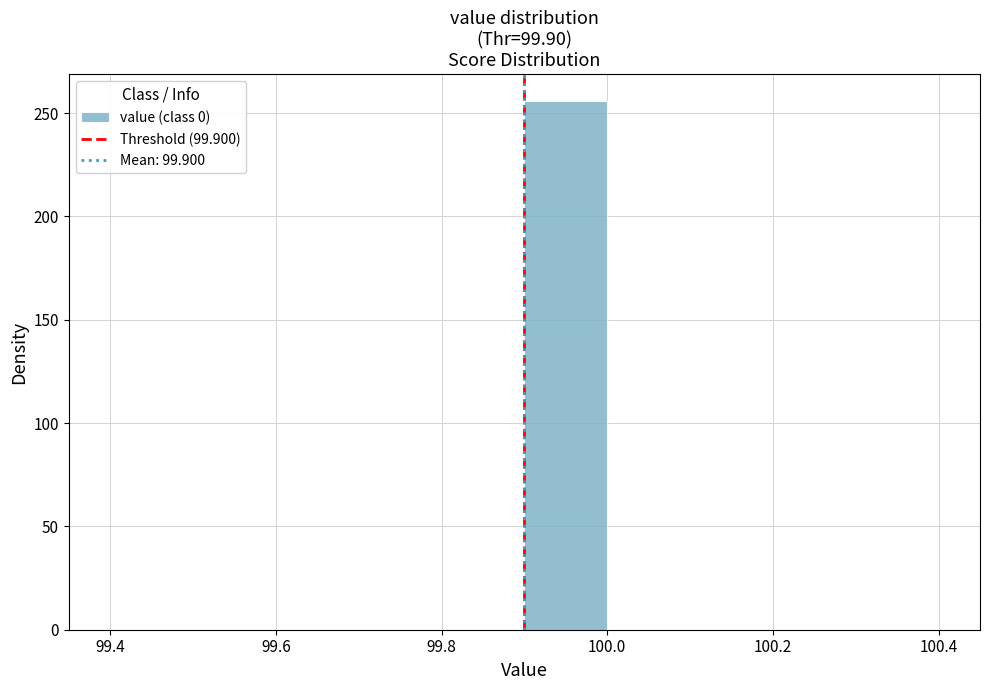

How tall is the bar that spans 99.9 to 100.0 on the x-axis? The values are not printed on the chart, so give them approximately, as read against the axis.

255